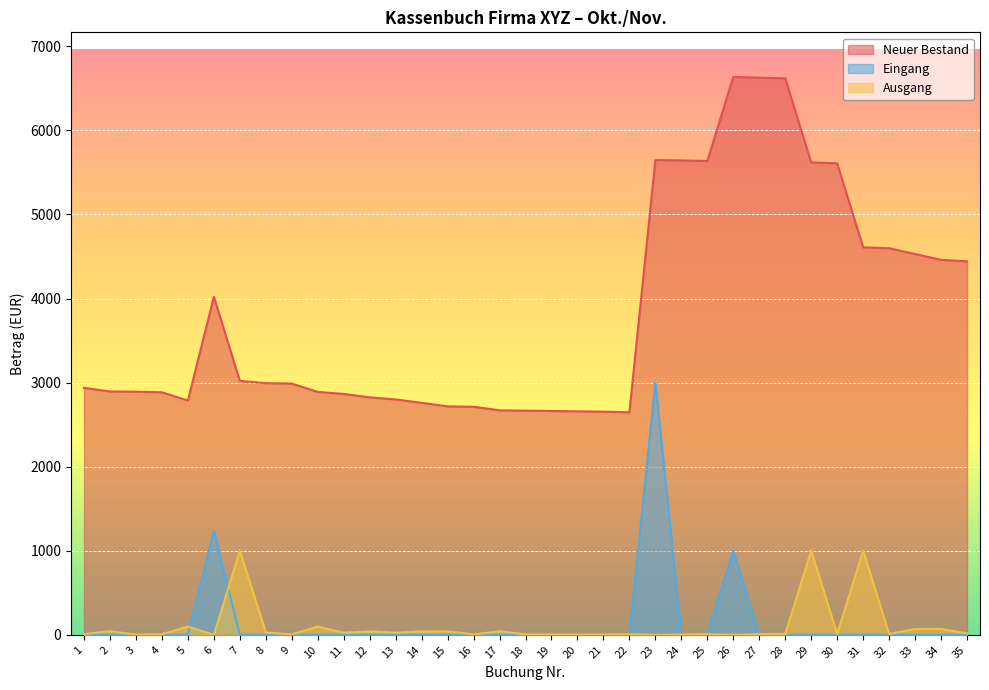

What is the sum of the Ausgang values at 9 and 6?

5.2